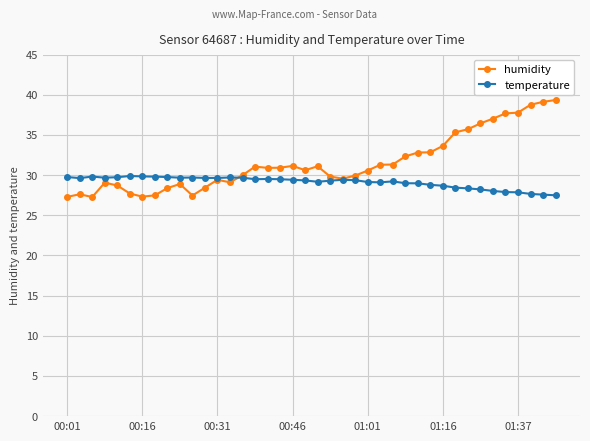

What is the minimum value shown in the chart?

27.3